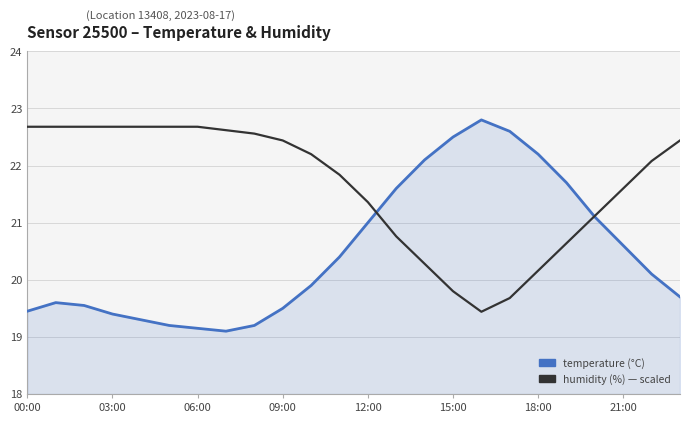

What is the minimum value shown in the chart?

19.1